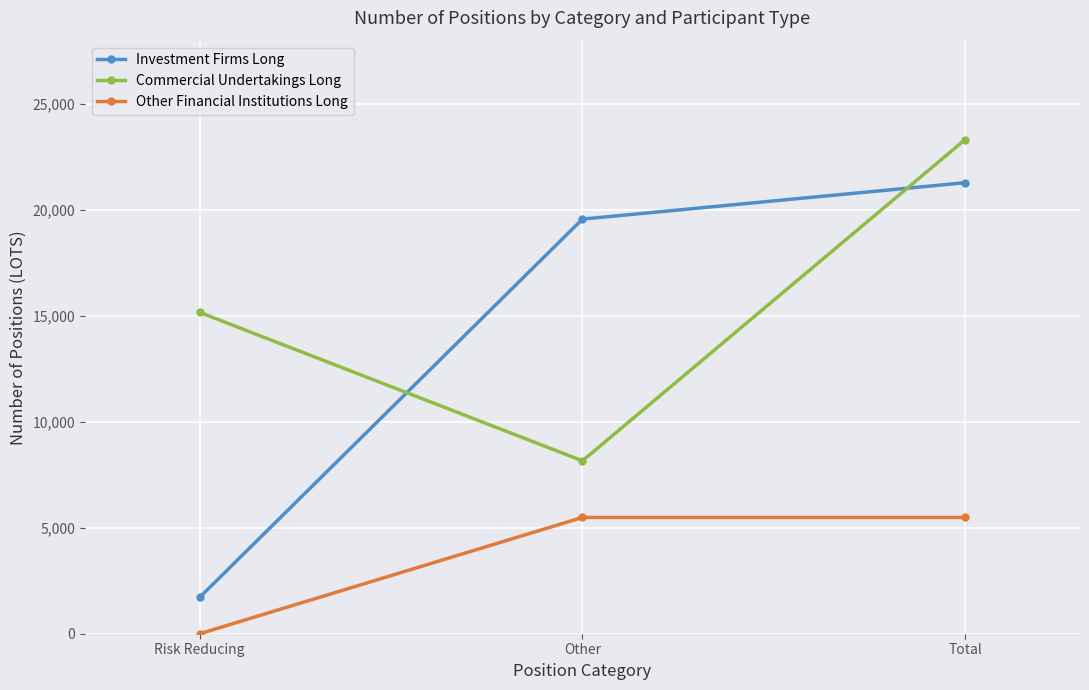

What is the difference between the Other Financial Institutions Long values at Risk Reducing and Other?

5490.0